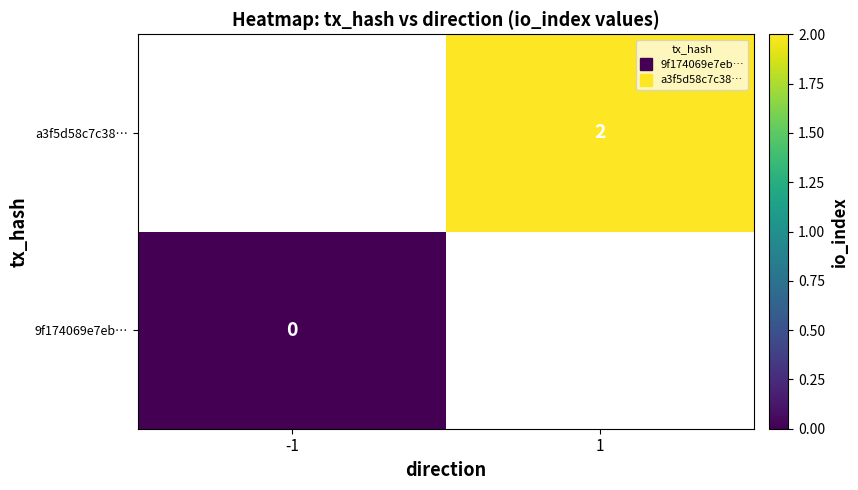

The a3f5d58c7c38… series shows 2.0 at 1. True or false?

True